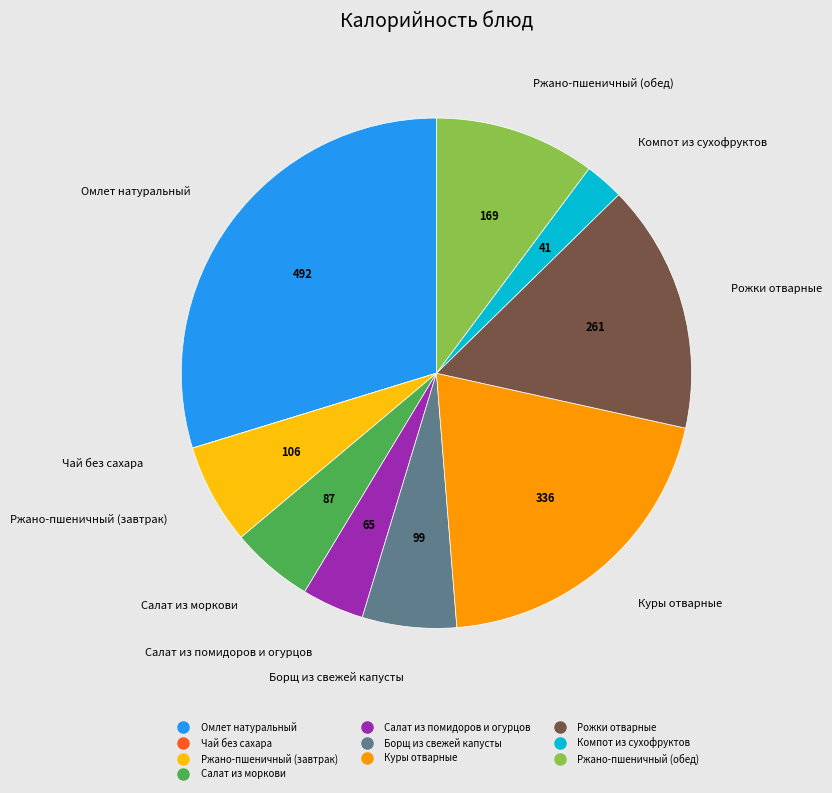

Is there a majority slice in this chart?

No